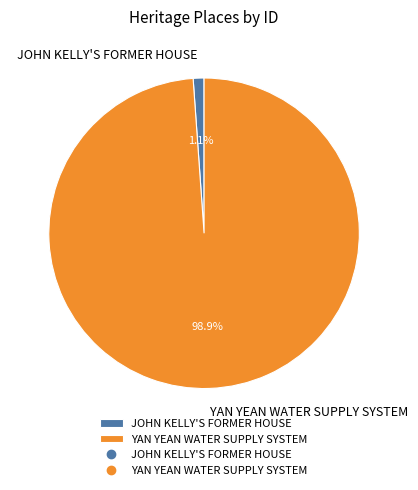

Count the number of slices in the pie.

2